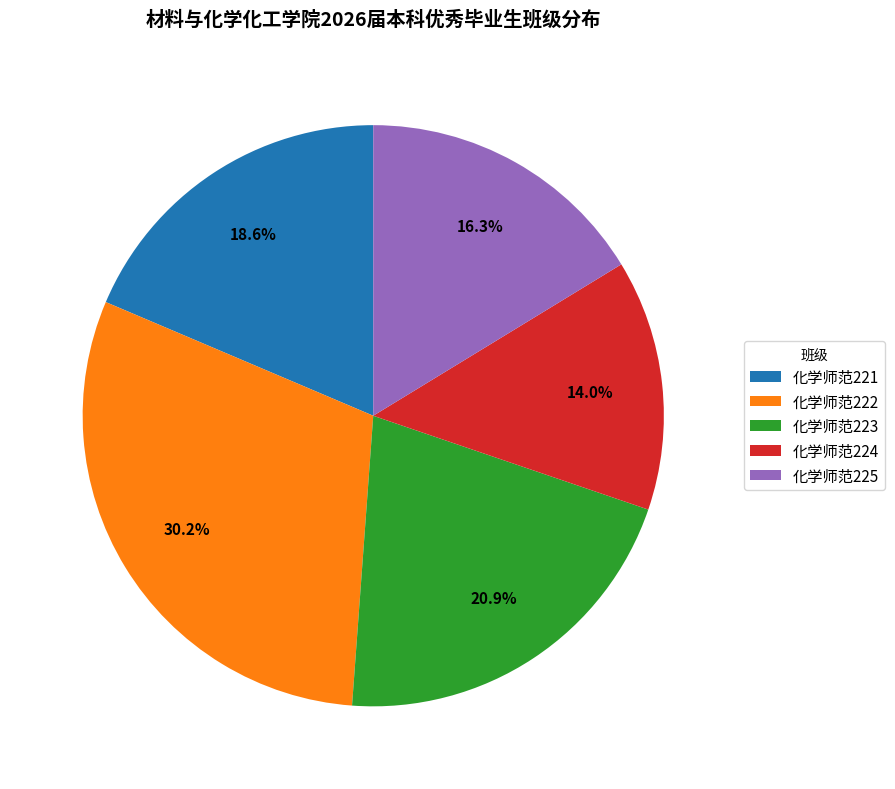

To the nearest percent, what is the difference between the largest and smallest slice percentages?

16%